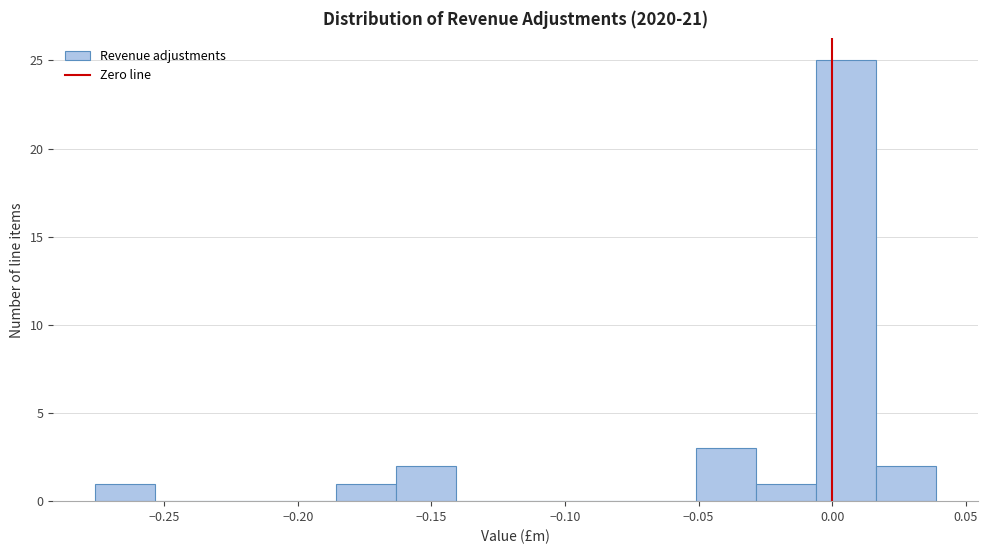

Which range on the x-axis has the tallest bar?

-0.005 to 0.015